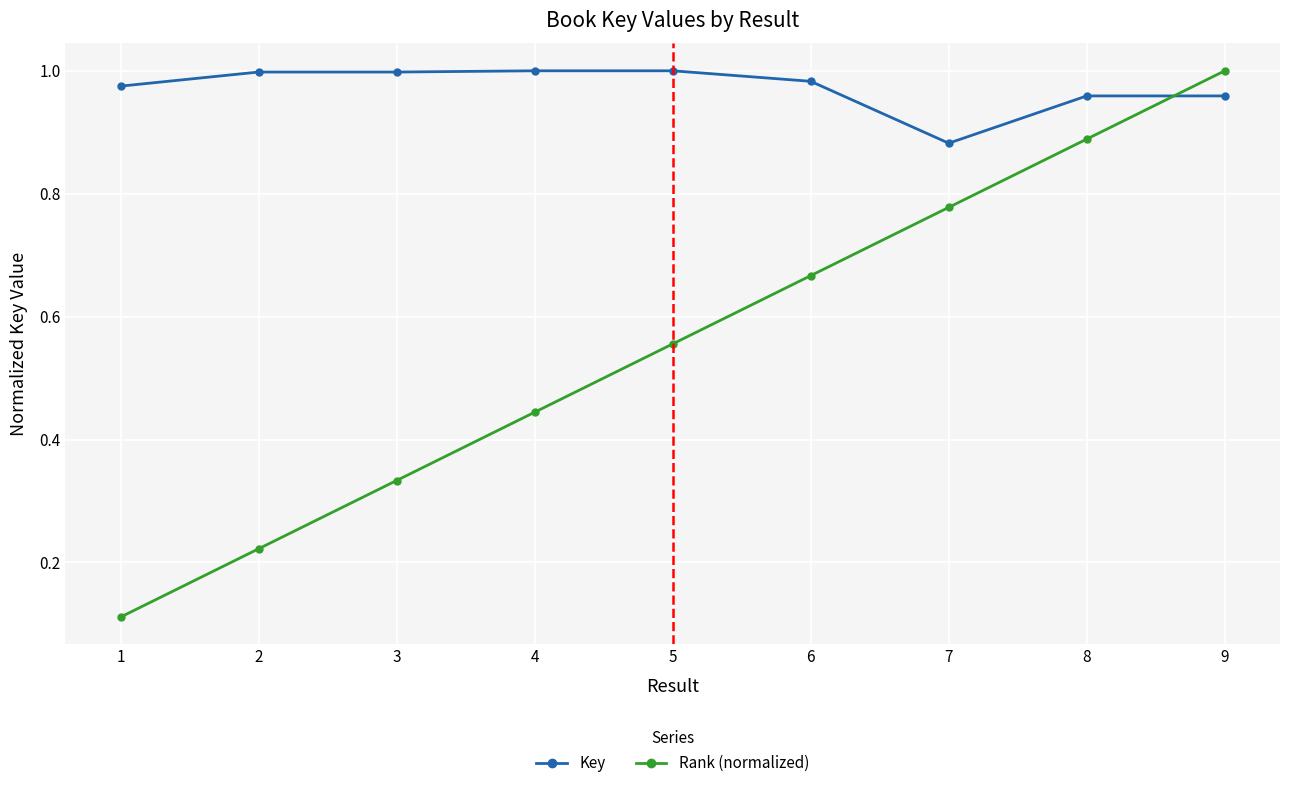

Is it true that Key equals 1.0 at 5?

True